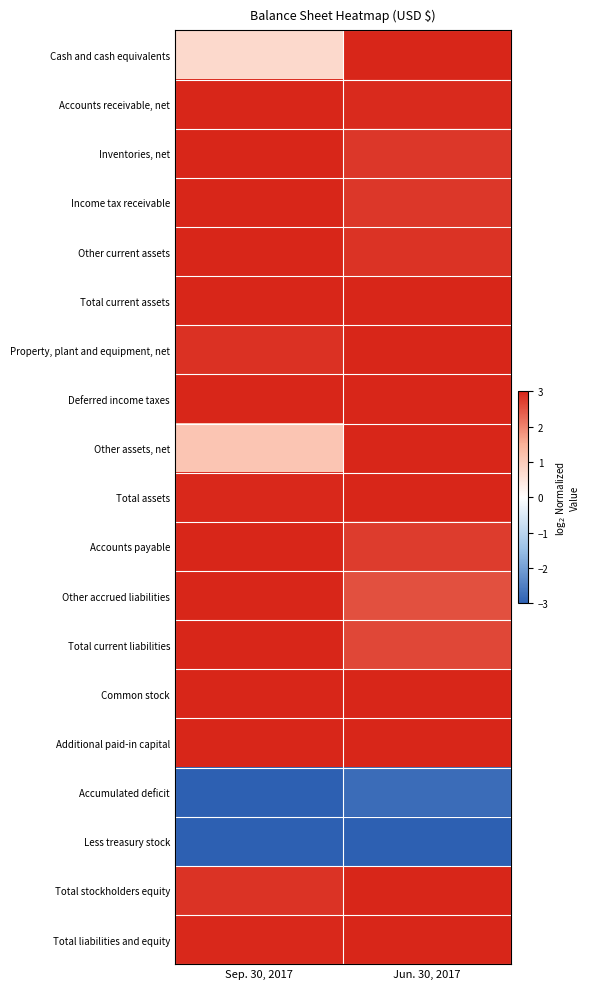

What is the smallest value displayed?

-3.0